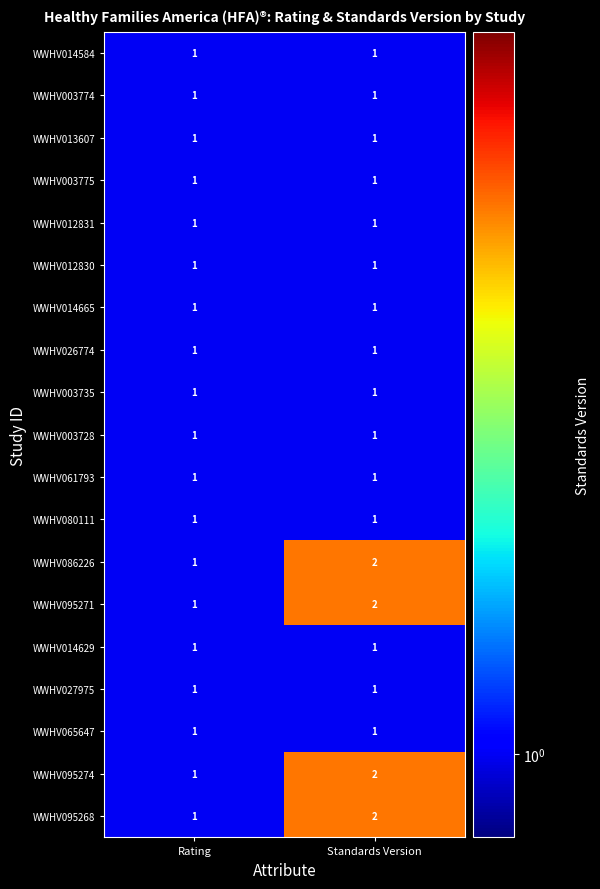

The value of WWHV065647 at Rating is 1. True or false?

True